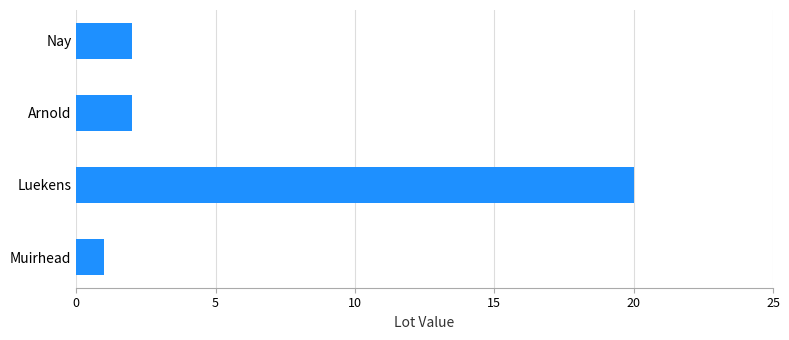

What is the change in value from Muirhead to Luekens?

+19